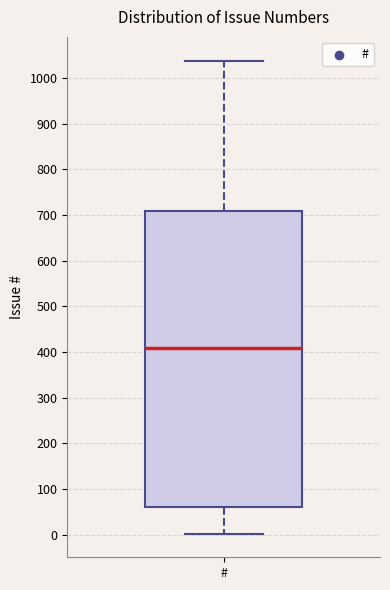

Where does the median line of the box for # sit on the y-axis? The values are not printed on the chart, so give them approximately, as read against the axis.

410